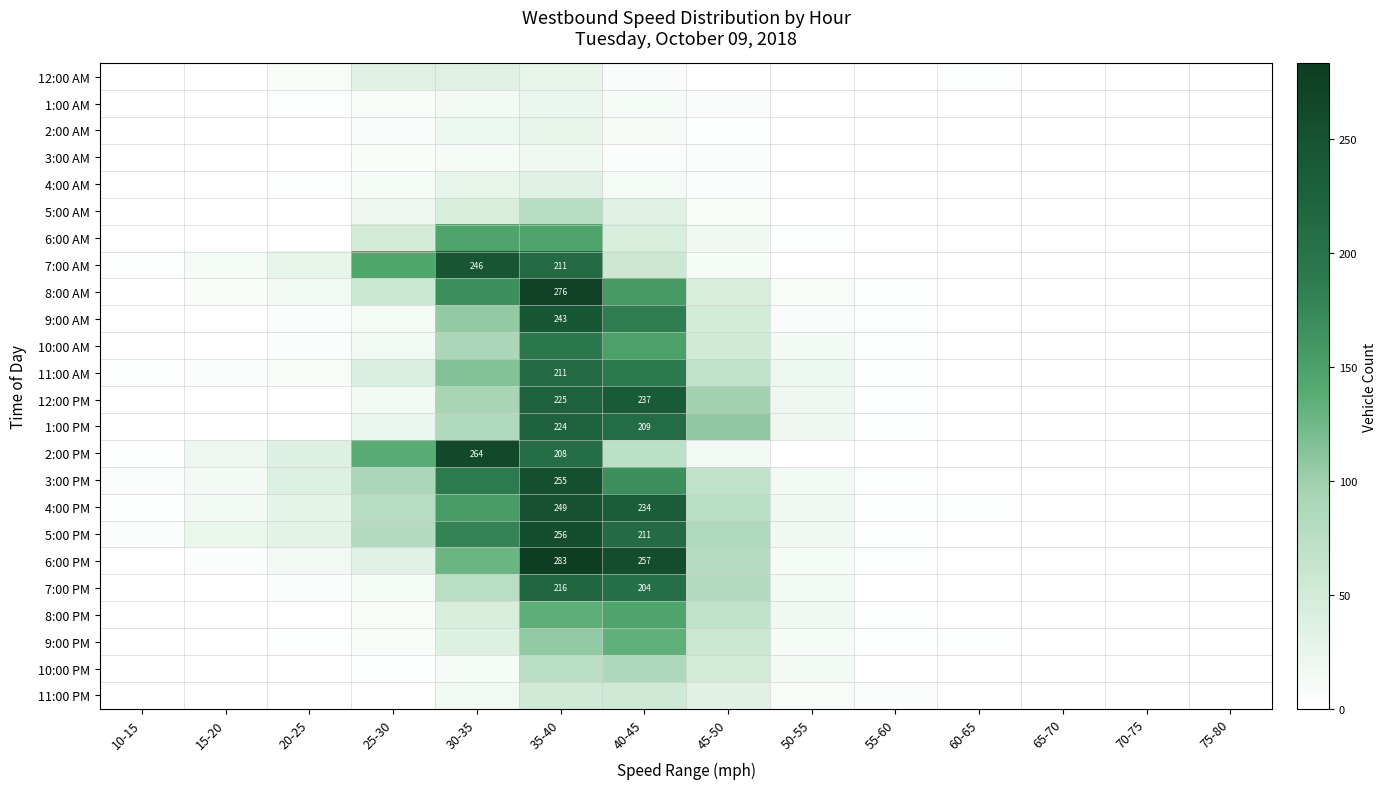

List the series in order of their peak value, lowest first.

3:00 AM, 1:00 AM, 2:00 AM, 4:00 AM, 12:00 AM, 11:00 PM, 5:00 AM, 10:00 PM, 9:00 PM, 6:00 AM, 8:00 PM, 10:00 AM, 11:00 AM, 7:00 PM, 1:00 PM, 12:00 PM, 9:00 AM, 7:00 AM, 4:00 PM, 3:00 PM, 5:00 PM, 2:00 PM, 8:00 AM, 6:00 PM